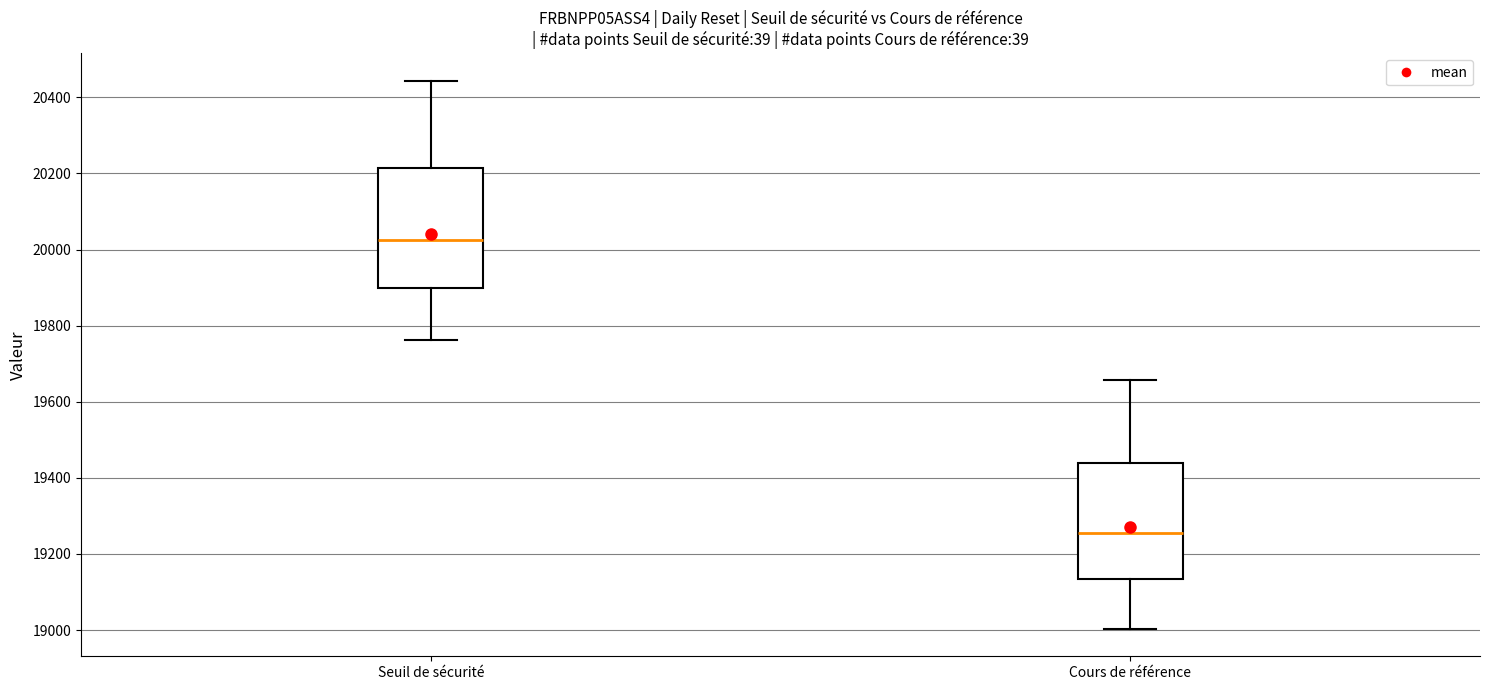

Where is the upper edge of the box for Seuil de sécurité on the y-axis? The values are not printed on the chart, so give them approximately, as read against the axis.

20220